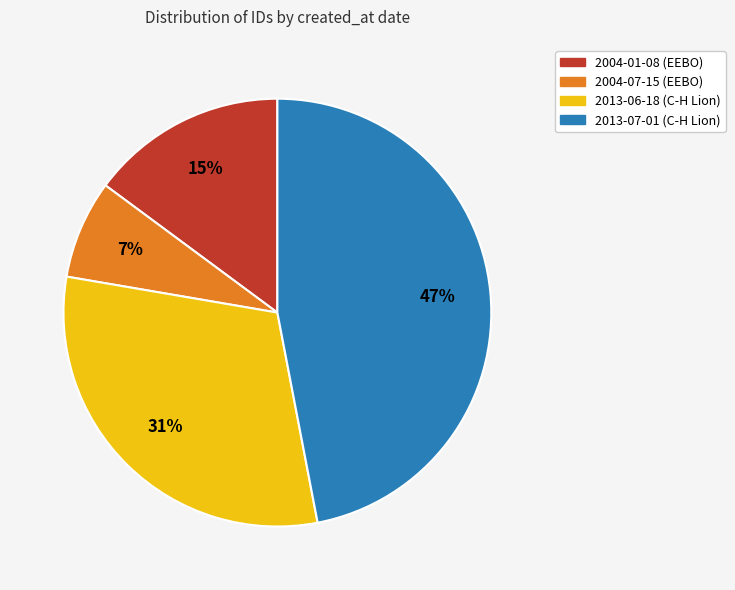

To the nearest percent, what is the average slice percentage?

25%